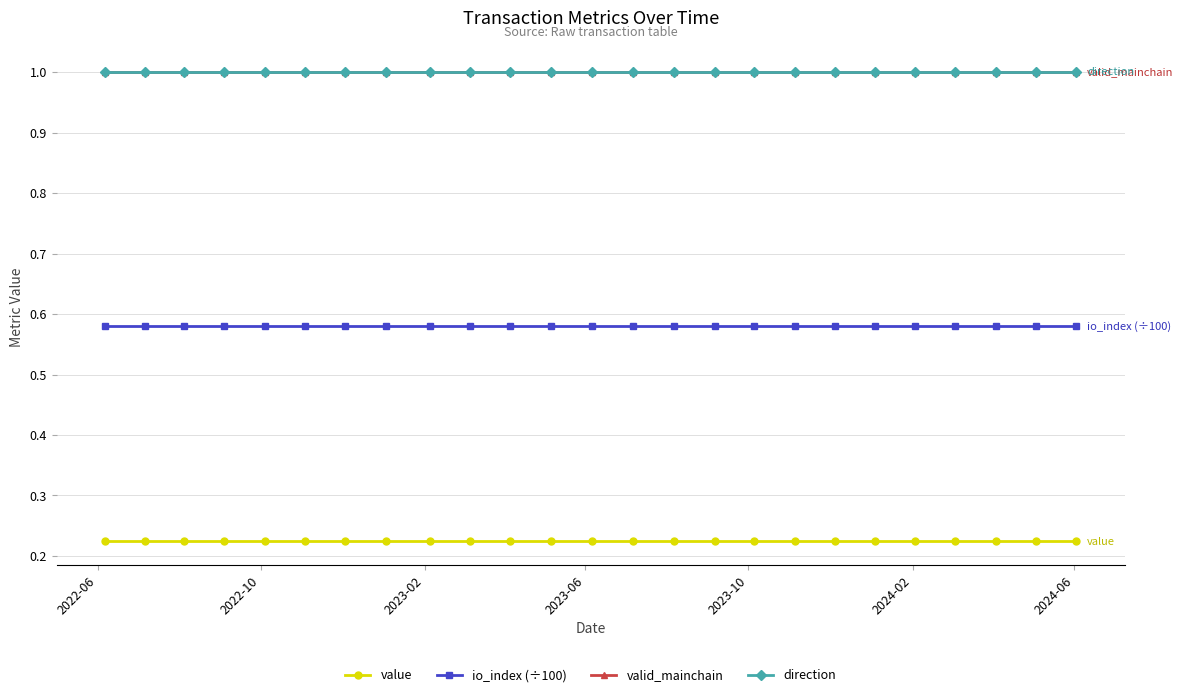

At how many categories does at least one series exceed 0?

25